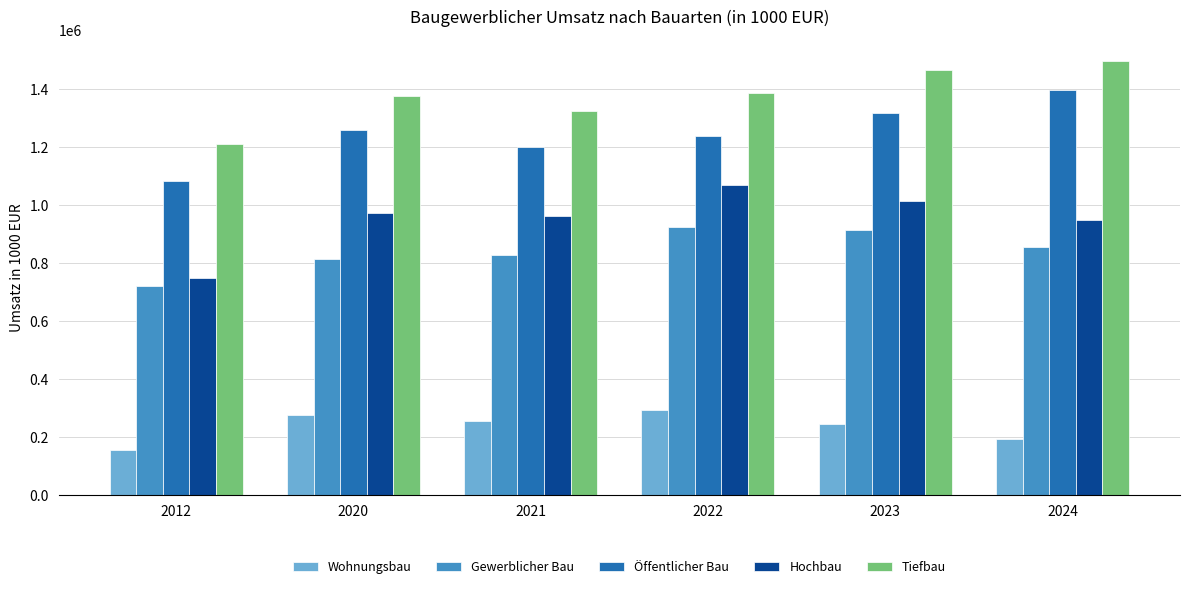

What are all the series names shown in the legend?

Wohnungsbau, Gewerblicher Bau, Öffentlicher Bau, Hochbau, Tiefbau